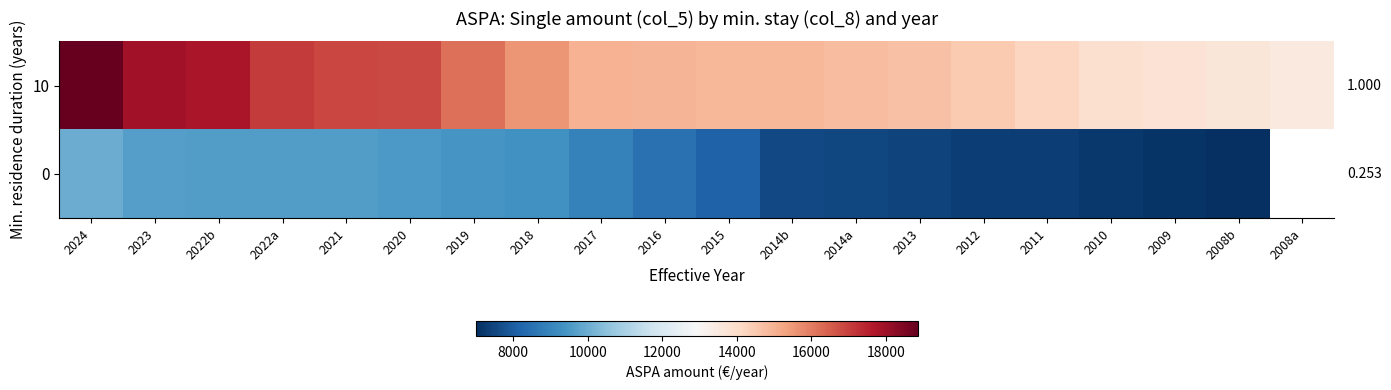

What is the average value of the 10 series?

15480.0